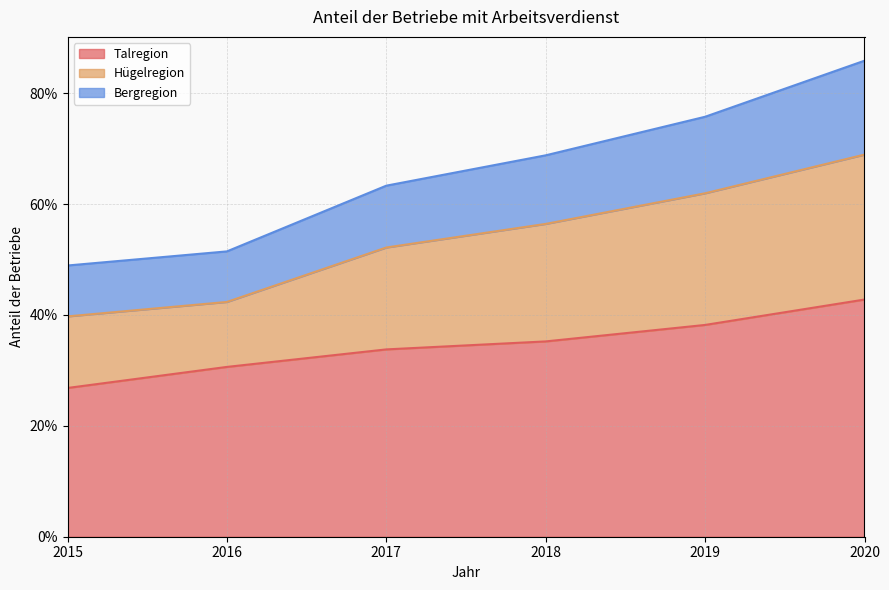

Is it true that Hügelregion equals 0.7 at 2015?

False